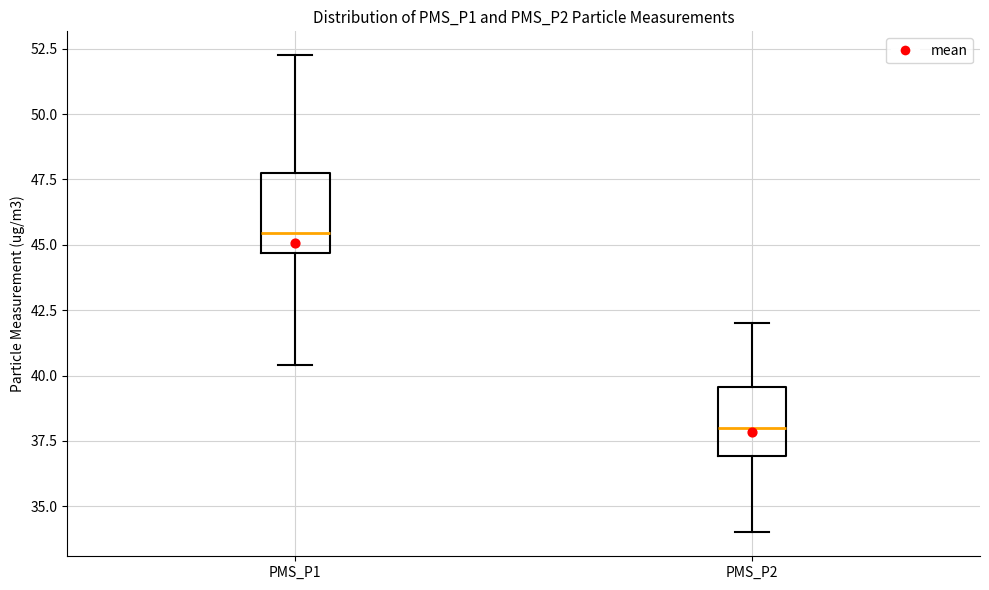

Reading left to right, transcribe this box plot: for each box, give where its median line is, the range the box spans, and where its two whiskers end, as read against the y-axis. The values are not printed on the chart, so give them approximately, as read against the axis.

PMS_P1: median 45.5, box 44.5 to 48.0, whiskers 40.5 to 52.5
PMS_P2: median 38.0, box 37.0 to 39.5, whiskers 34.0 to 42.0